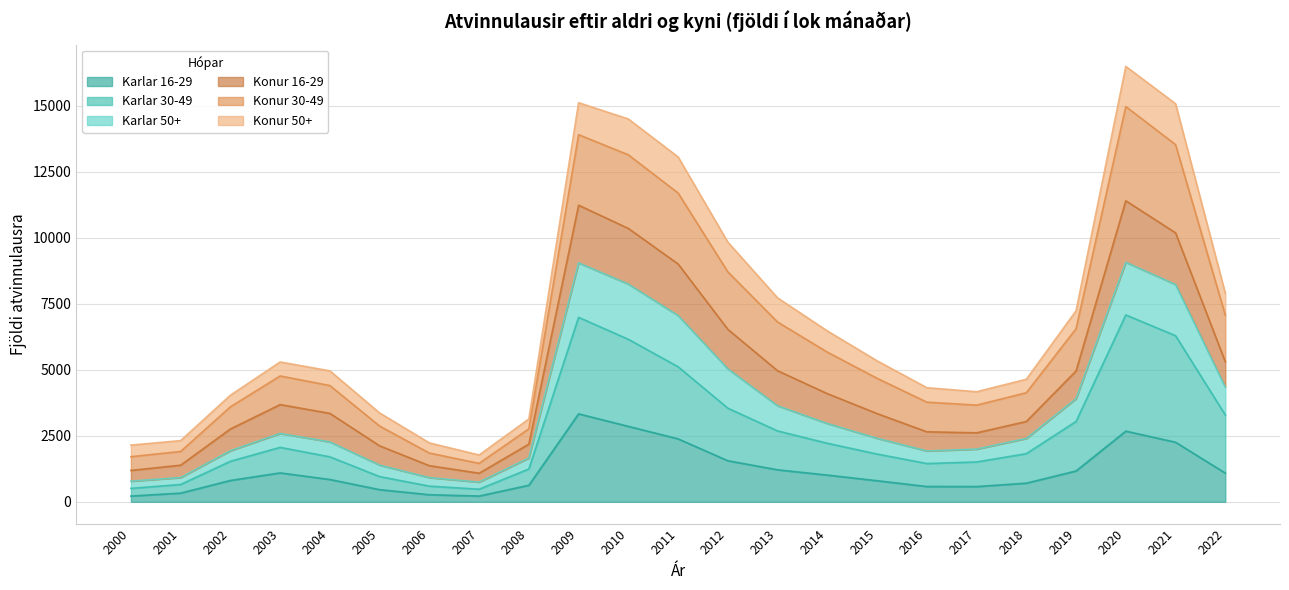

The value of Karlar 16-29 at 2005 is 461.0. True or false?

True